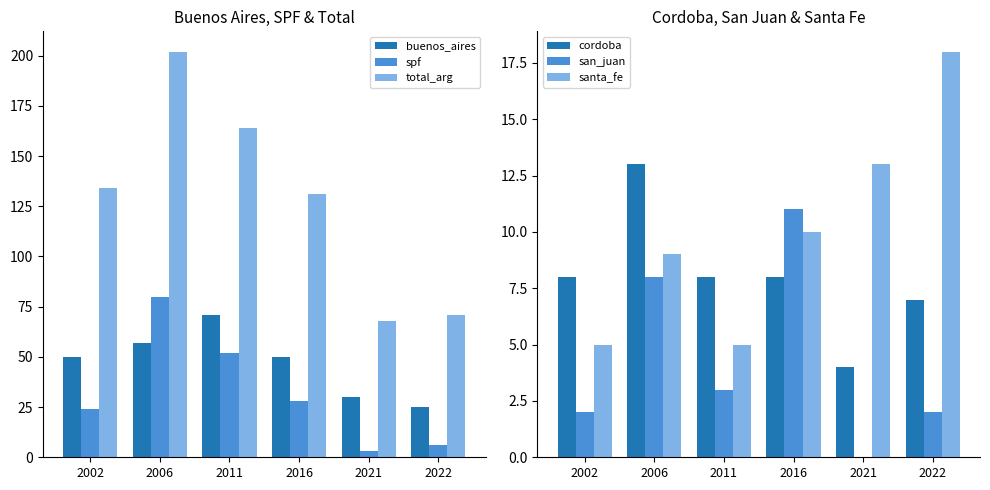

Are the bars horizontal?

No